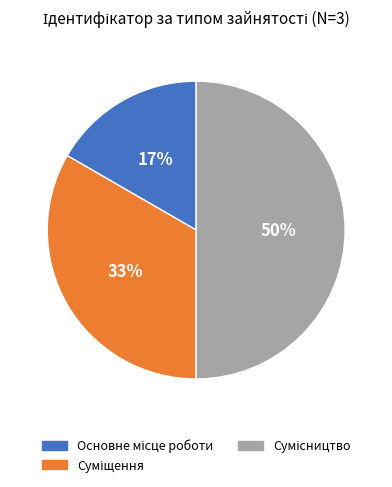

To the nearest percent, what is the difference between the largest and smallest slice percentages?

33%